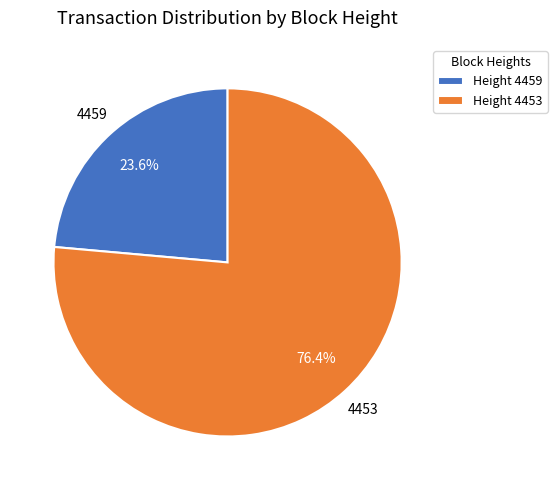

Rank the categories by value from lowest to highest.

Height 4459, Height 4453